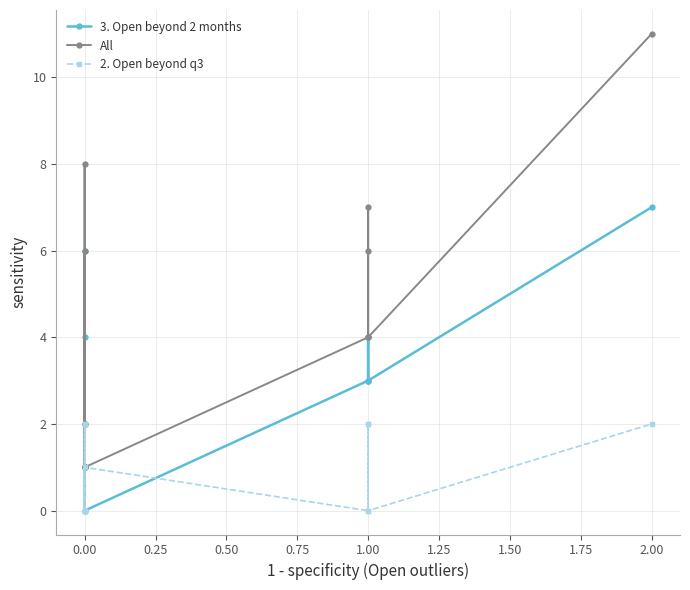

What is the difference between the second highest and second lowest values in the 3. Open beyond 2 months series?

5